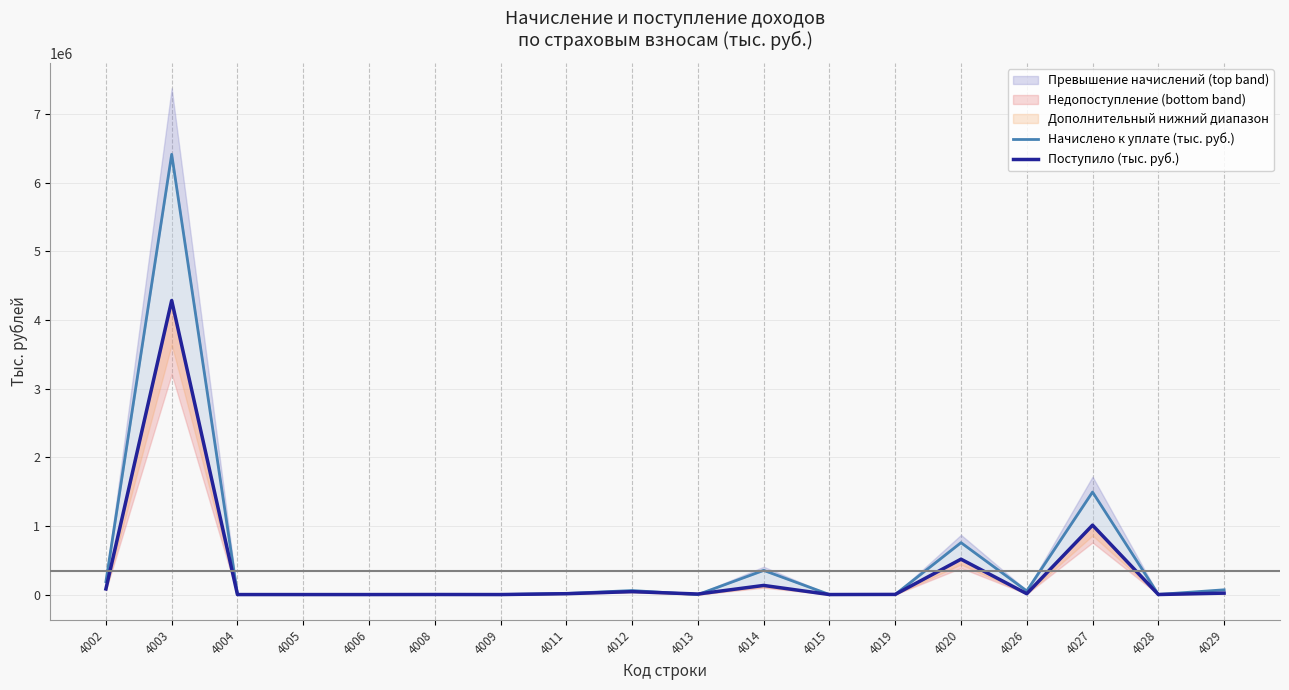

Between which two adjacent categories do Поступило (тыс. руб.) and Начислено к уплате (тыс. руб.) first intersect?

4012 and 4013